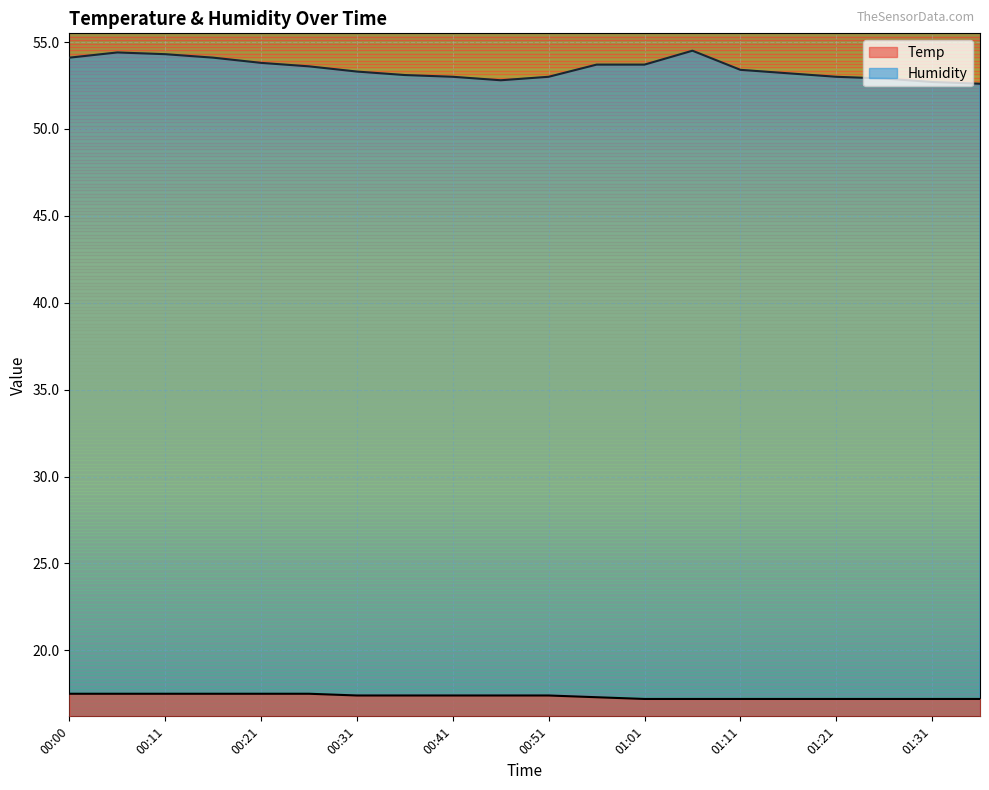

Between 00:21 and 00:31, which series saw the biggest shift?

Humidity